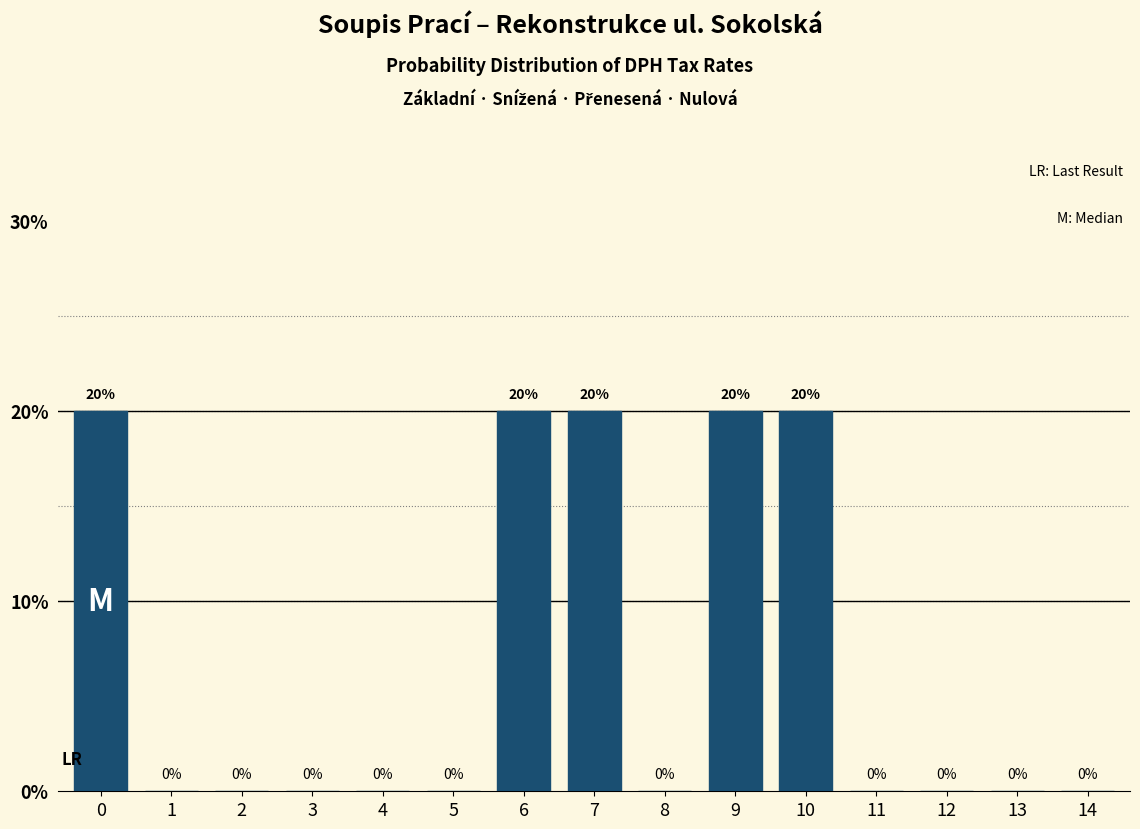

Are the bars horizontal?

No